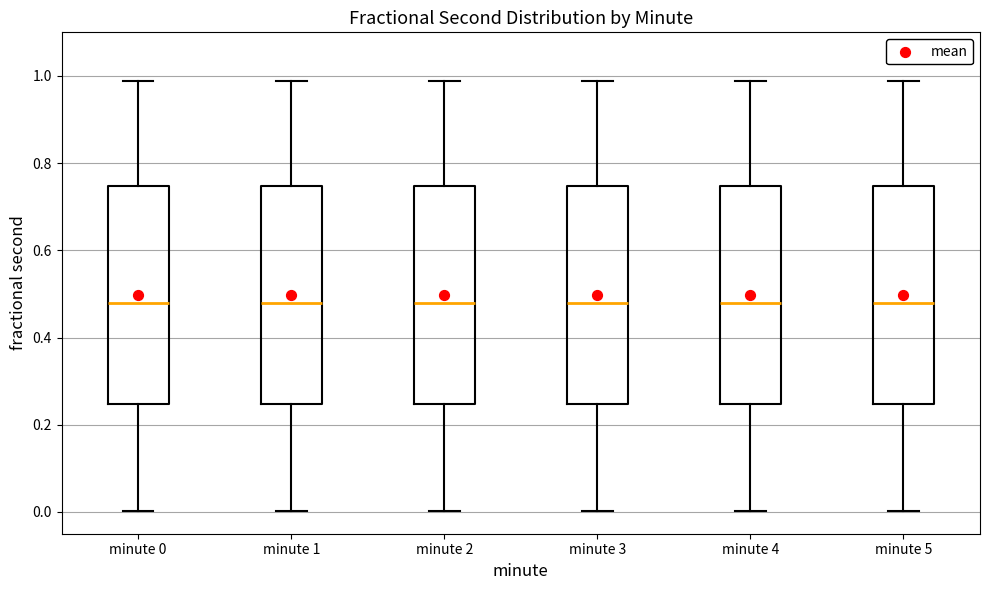

Where does the upper whisker of the box for minute 5 end on the y-axis? The values are not printed on the chart, so give them approximately, as read against the axis.

0.98